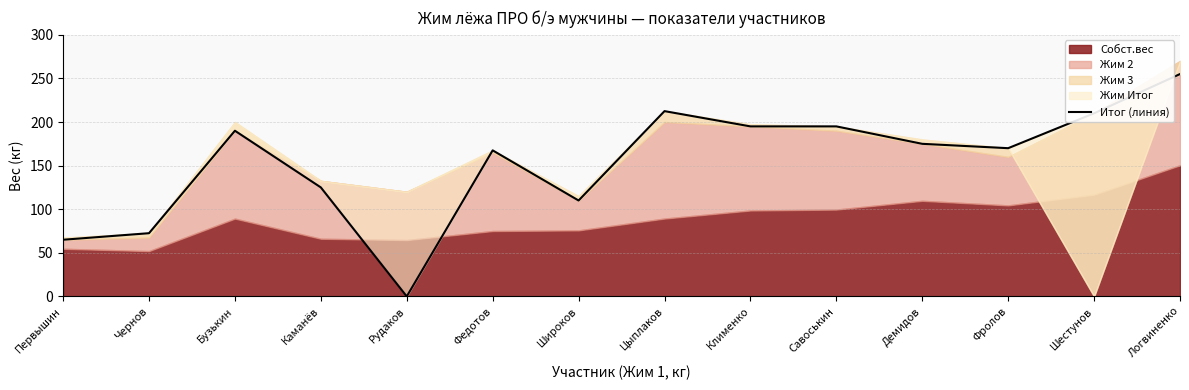

What is the value of the 9th point from the left?

195.0